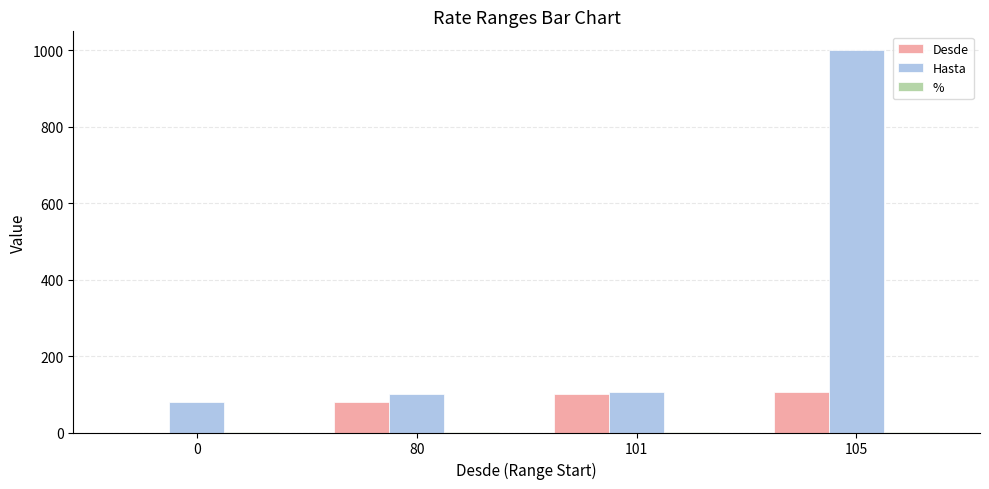

True or false: Hasta has a value of 150.9 at 80.

False